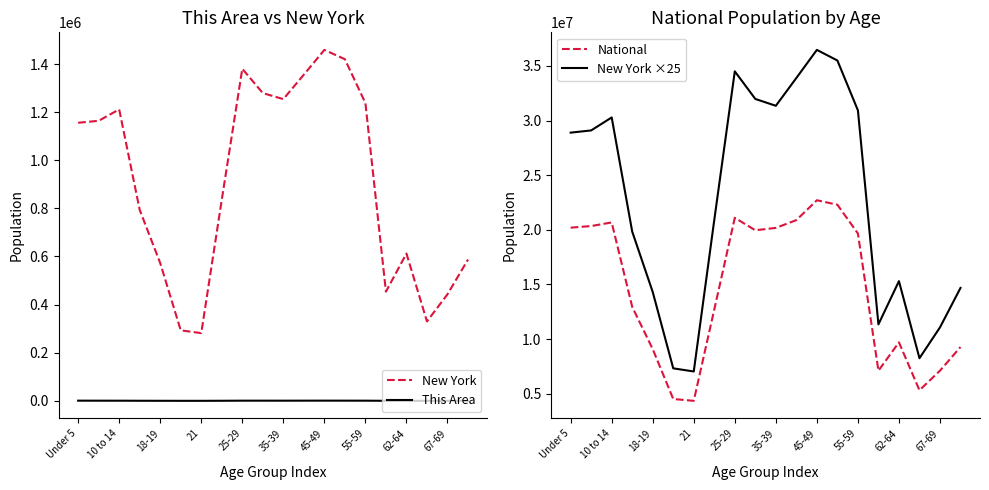

True or false: New York and This Area cross at least once.

False